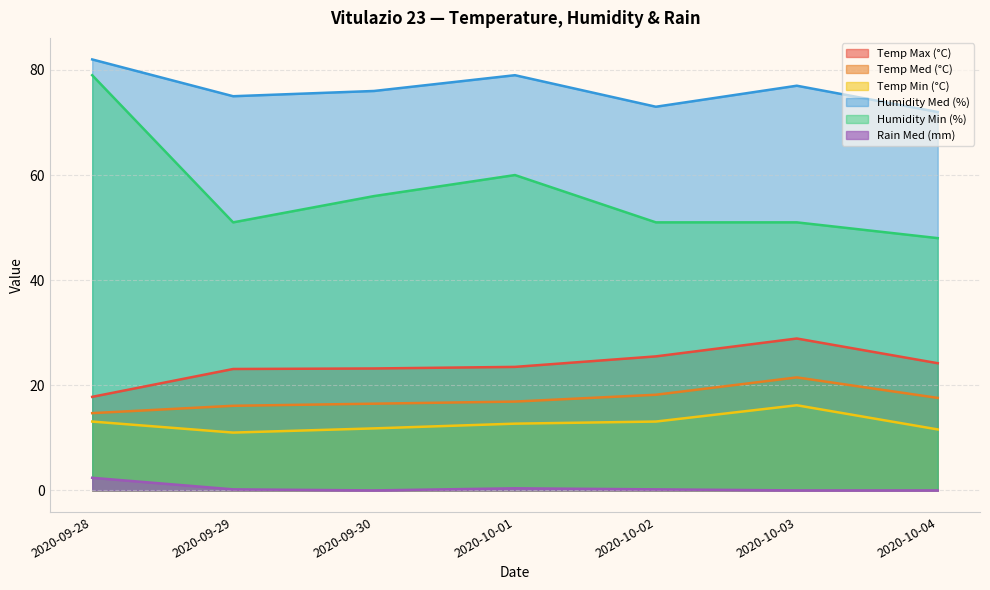

The value of Temp Med (°C) at 2020-09-30 is 16.5. True or false?

True